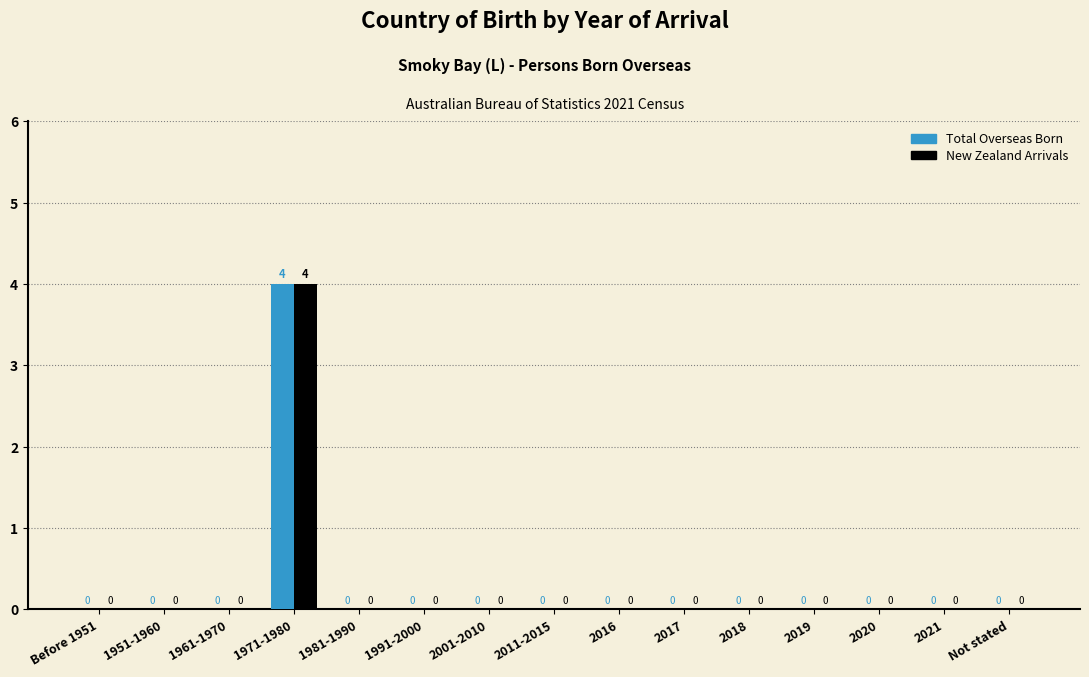

Reading left to right, list all the values displayed in this chart.

Total Overseas Born: Before 1951=0	1951-1960=0	1961-1970=0	1971-1980=4	1981-1990=0	1991-2000=0	2001-2010=0	2011-2015=0	2016=0	2017=0	2018=0	2019=0	2020=0	2021=0	Not stated=0
New Zealand Arrivals: Before 1951=0	1951-1960=0	1961-1970=0	1971-1980=4	1981-1990=0	1991-2000=0	2001-2010=0	2011-2015=0	2016=0	2017=0	2018=0	2019=0	2020=0	2021=0	Not stated=0